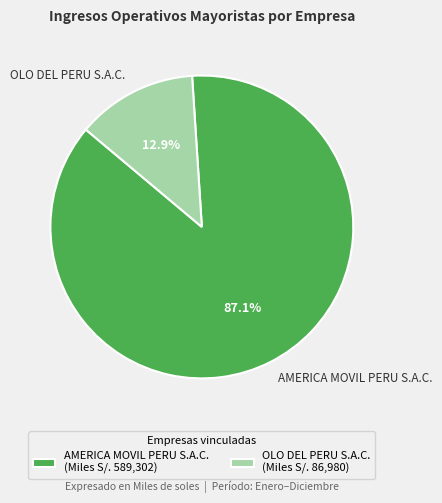

Between AMERICA MOVIL PERU S.A.C. and OLO DEL PERU S.A.C., which is larger?

AMERICA MOVIL PERU S.A.C.